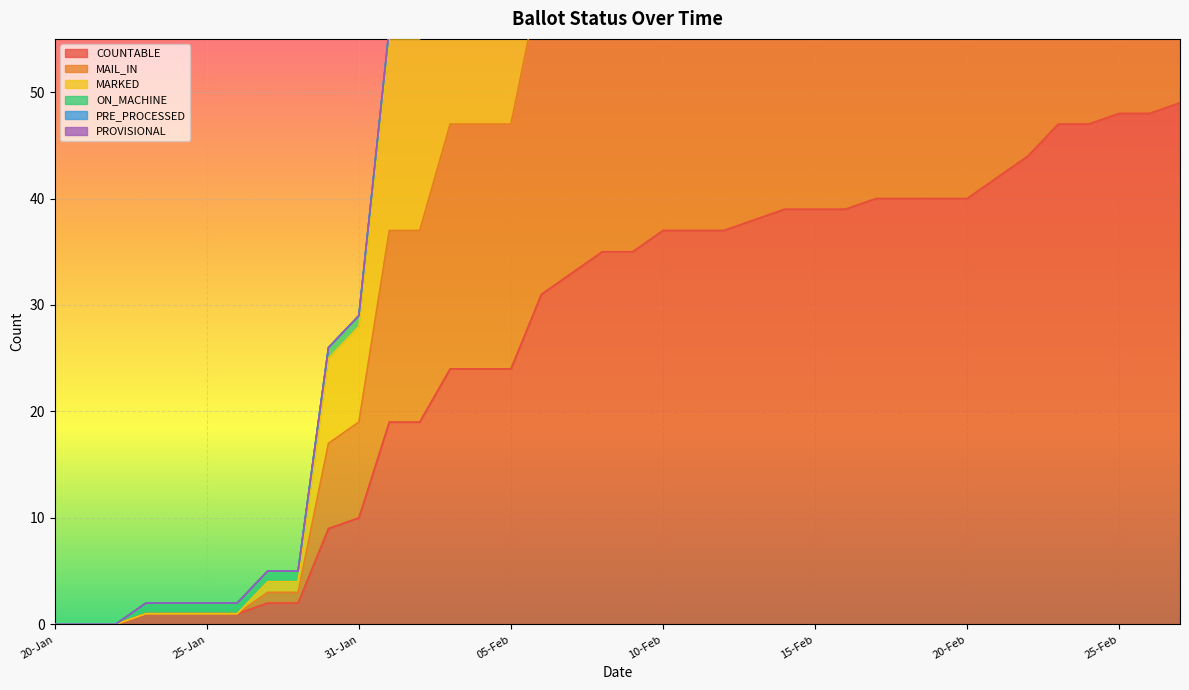

Which series has the largest total across all categories?

MARKED